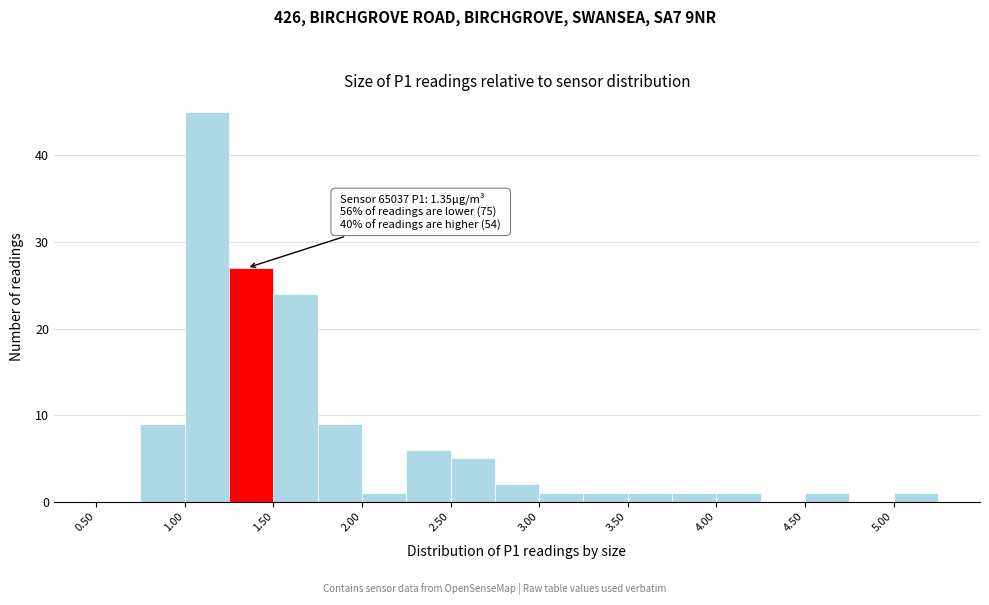

Over which range of the x-axis is the bar tallest?

1.00 to 1.25